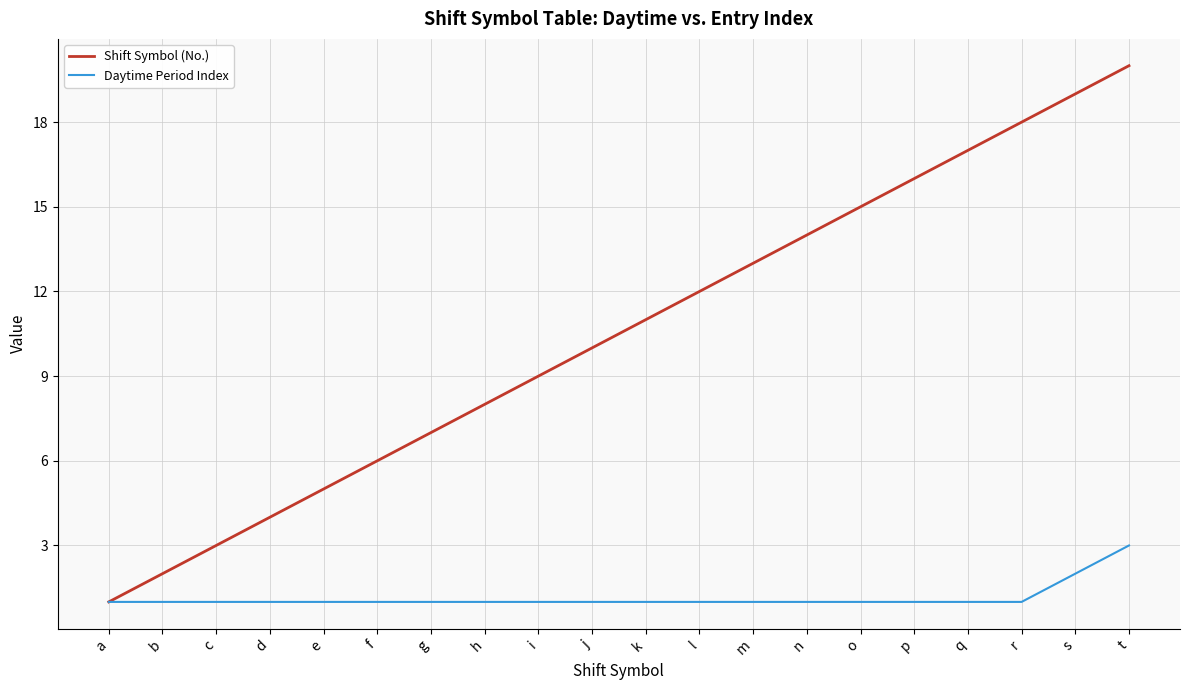

Count the number of categories in the chart.

20